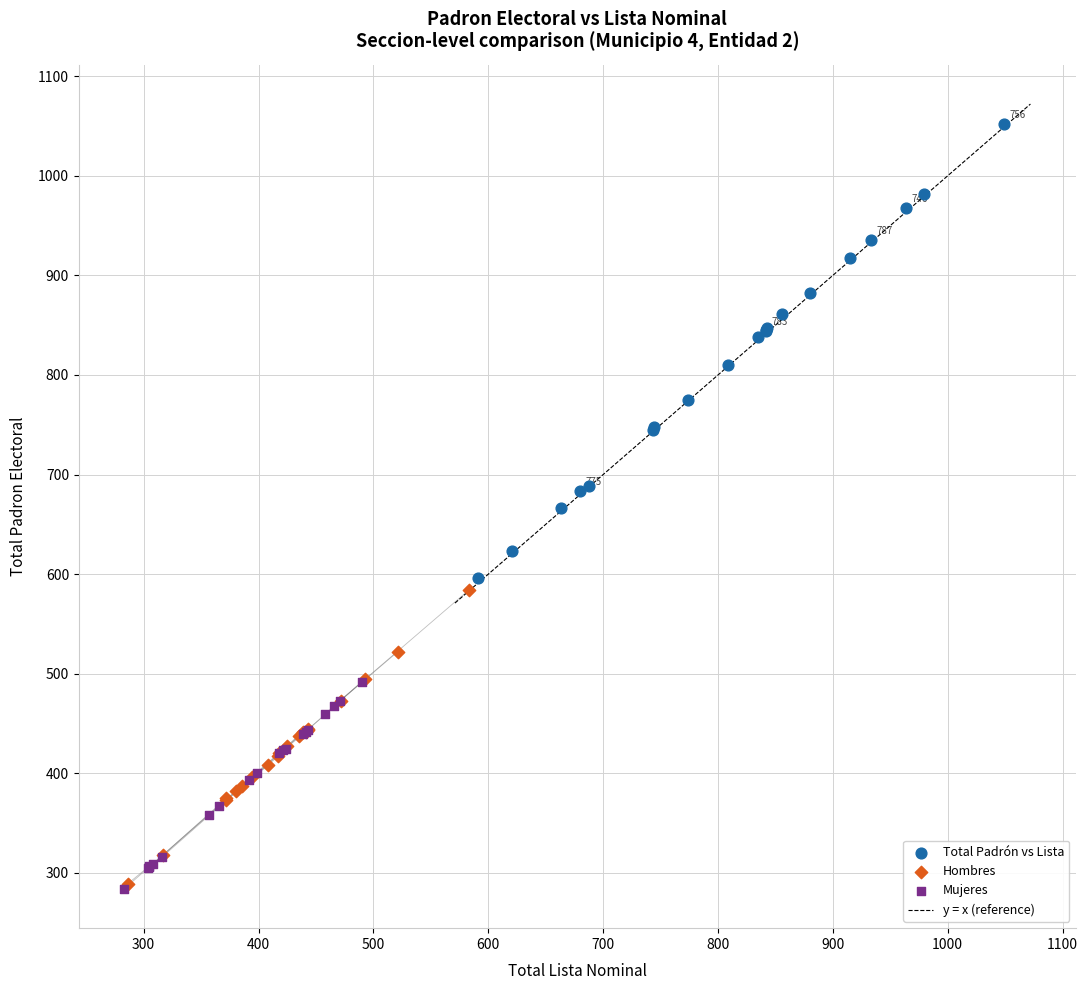

Which series has the widest spread of Y values?

Total Padrón vs Lista